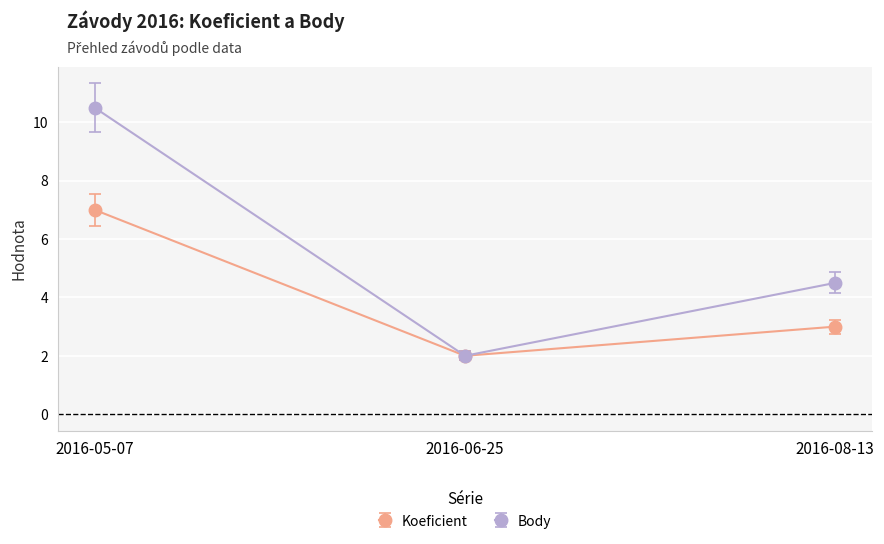

Where does the Koeficient series first go above 3?

2016-05-07